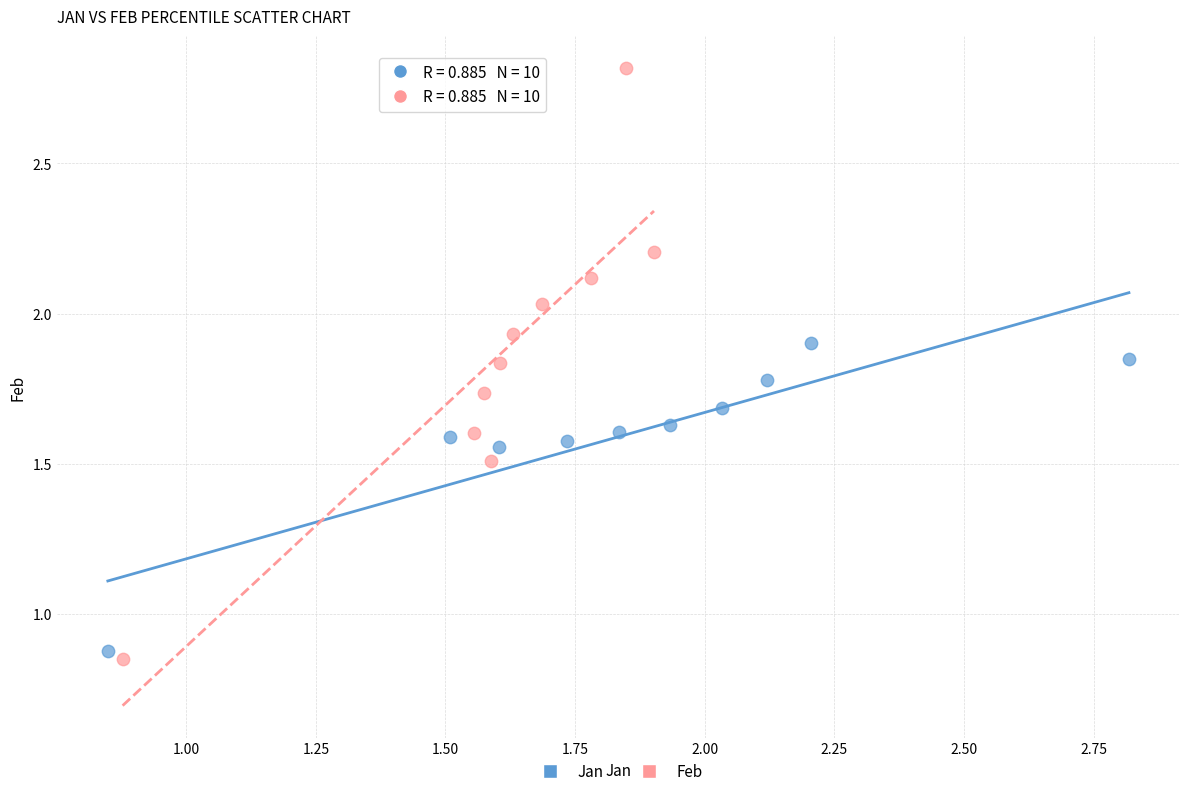

Which series contains the highest Y value?

Feb